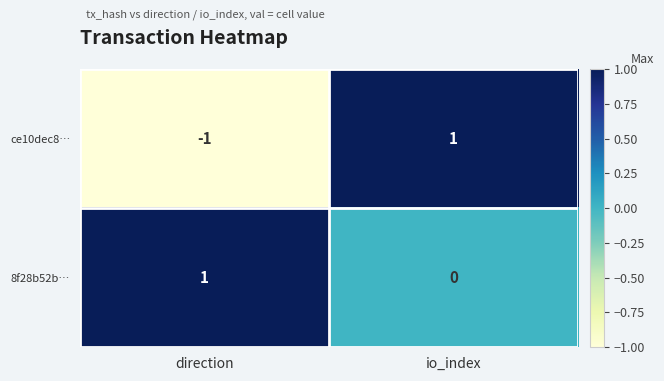

Reading right to left, what are all the values shown in this chart?

ce10dec8…: io_index=1	direction=-1
8f28b52b…: io_index=0	direction=1